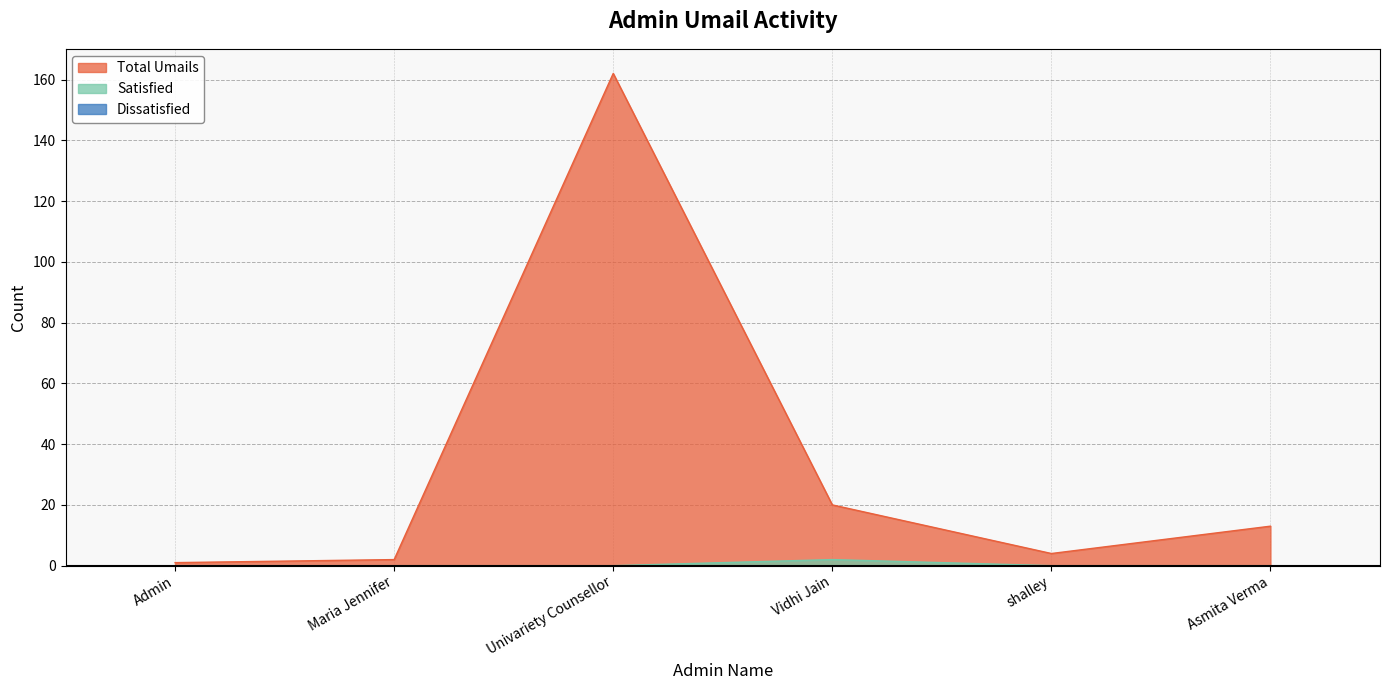

At which category does Total Umails reach its first local peak?

Univariety Counsellor